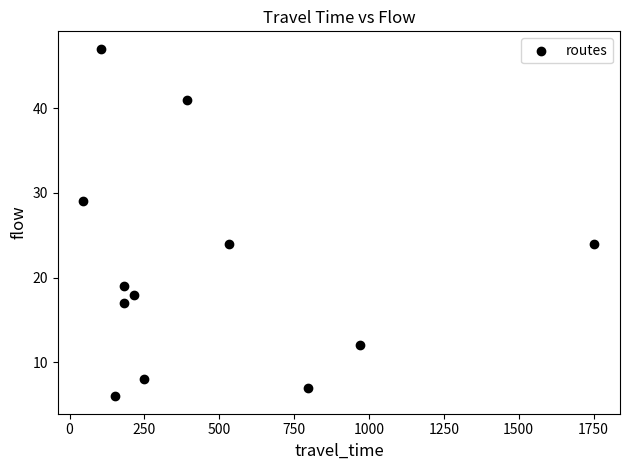

What is the range of Y values (max minus min)?

41